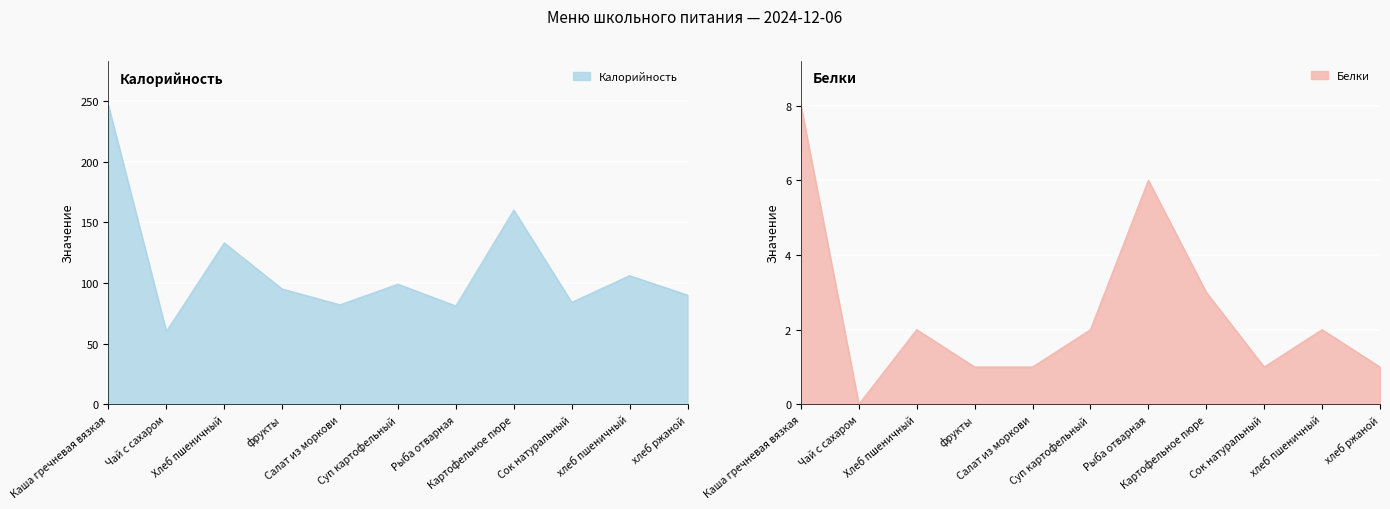

At which category is the sum across all series the highest?

Каша гречневая вязкая